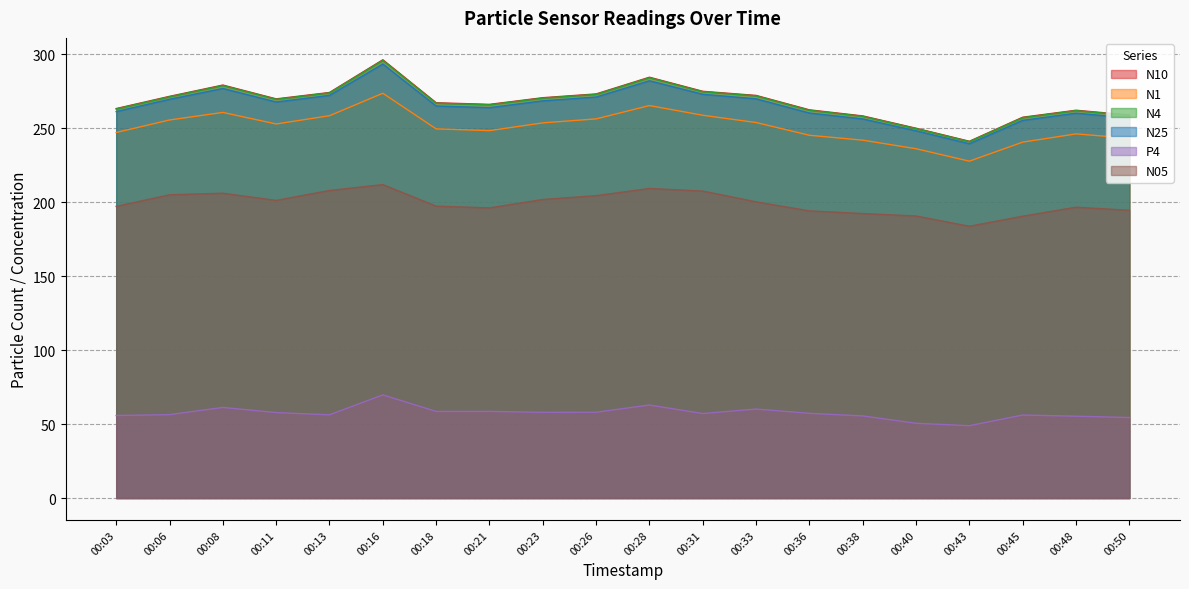

Reading left to right, list all the values displayed in this chart.

N10: 263.2	271.5	279.1	269.8	274.1	296.2	267.1	266.1	270.6	273.1	284.4	274.9	272.1	262.4	258.2	249.9	241.1	257.4	262.1	258.9
N1: 247.0	255.5	260.6	252.8	258.4	273.6	249.5	248.3	253.6	256.2	265.2	258.7	253.8	245.2	241.9	236.1	227.7	240.5	246.1	243.2
N4: 262.9	271.2	278.8	269.5	273.8	295.8	266.8	265.8	270.3	272.8	284.1	274.6	271.8	262.1	258.0	249.7	240.9	257.1	261.8	258.6
N25: 261.2	269.5	276.8	267.6	272.1	293.3	264.9	263.8	268.4	271.0	282.0	272.9	269.8	260.2	256.2	248.2	239.4	255.2	260.1	256.9
P4: 55.8	56.4	61.2	57.8	56.2	69.7	58.5	58.6	57.9	58.0	62.9	57.1	60.1	57.2	55.5	50.5	48.9	56.1	55.3	54.4
N05: 197.1	204.9	206.0	201.1	207.8	211.8	197.3	196.1	201.8	204.3	209.2	207.5	200.2	194.1	192.3	190.6	183.7	190.5	196.6	194.5